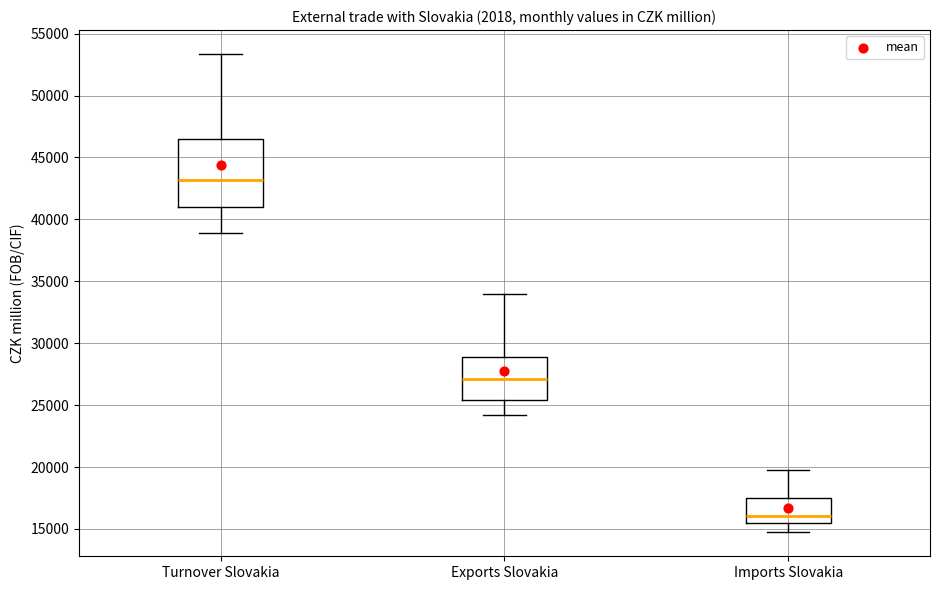

Reading left to right, read every box against the y-axis: the position of its median line, the range the box covers, and the ends of its whiskers. The values are not printed on the chart, so give them approximately, as read against the axis.

Turnover Slovakia: median 43000, box 41000 to 46500, whiskers 39000 to 53500
Exports Slovakia: median 27000, box 25500 to 29000, whiskers 24000 to 34000
Imports Slovakia: median 16000, box 15500 to 17500, whiskers 14500 to 19500